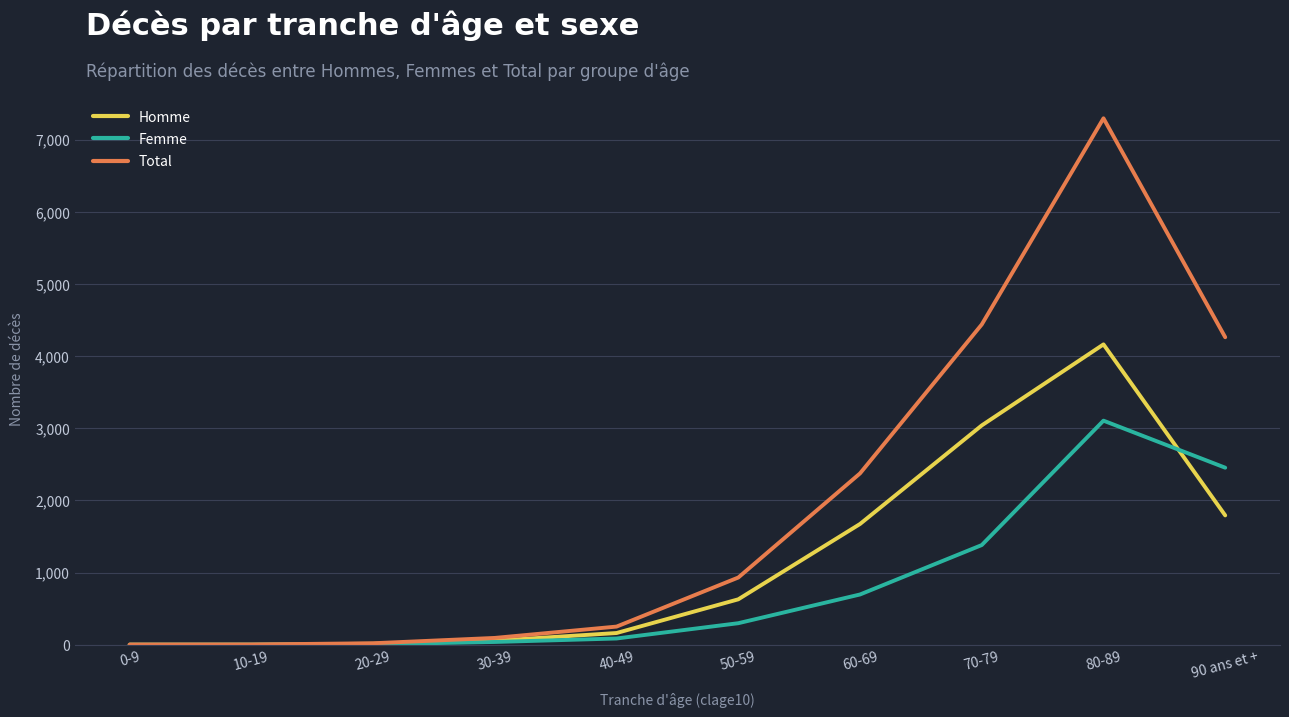

Is the value of Total at 90 ans et + greater than the value of Femme at 30-39?

Yes